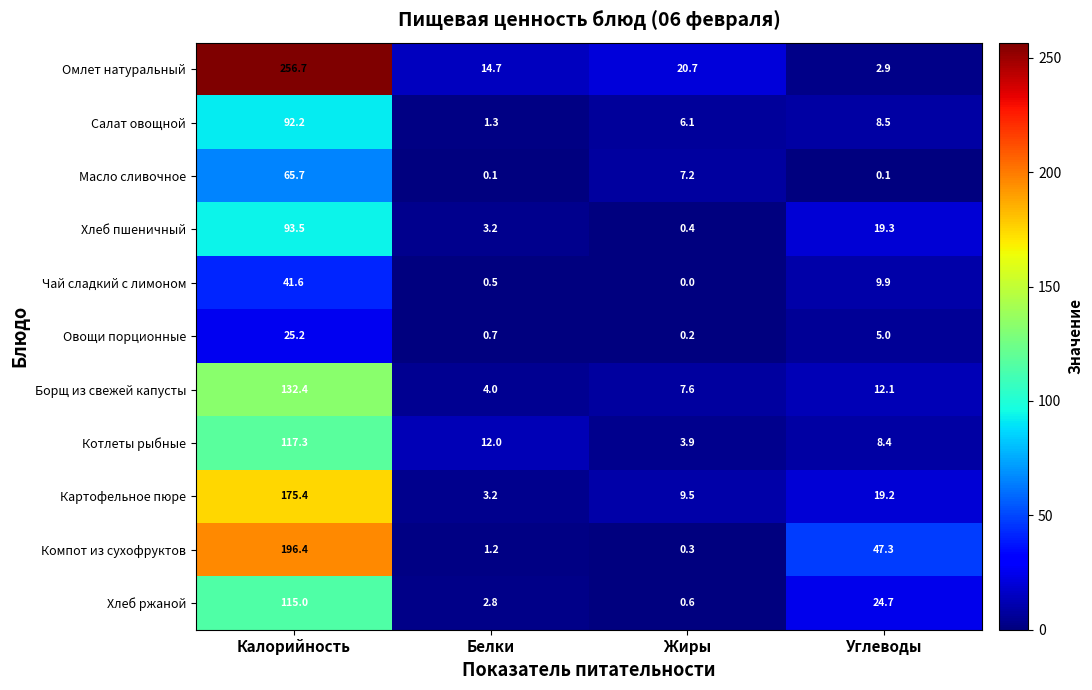

Is the value of Овощи порционные at Калорийность greater than the value of Омлет натуральный at Калорийность?

No